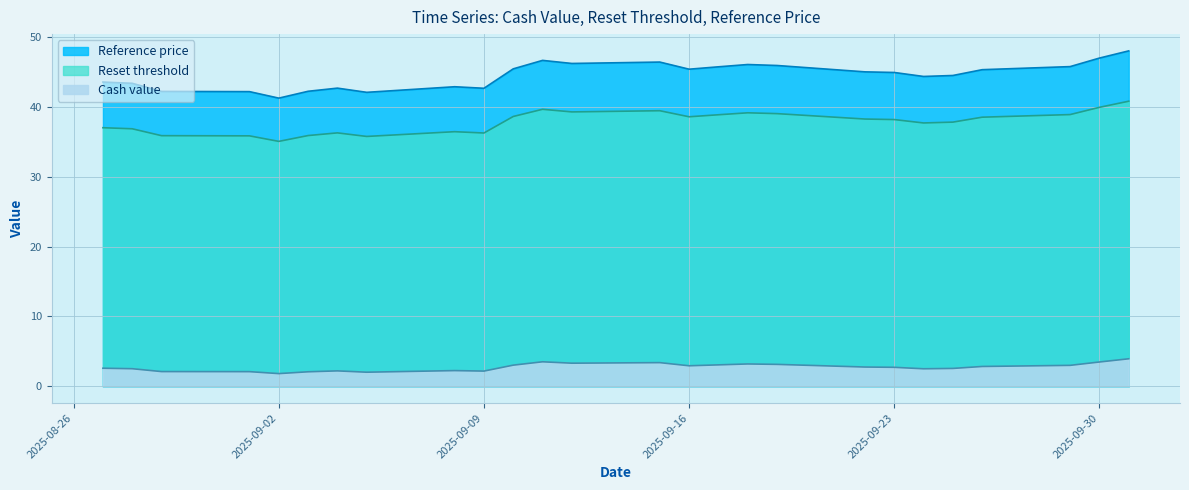

Rank the series at 2025-09-26 from highest to lowest value.

Reference price, Reset threshold, Cash value